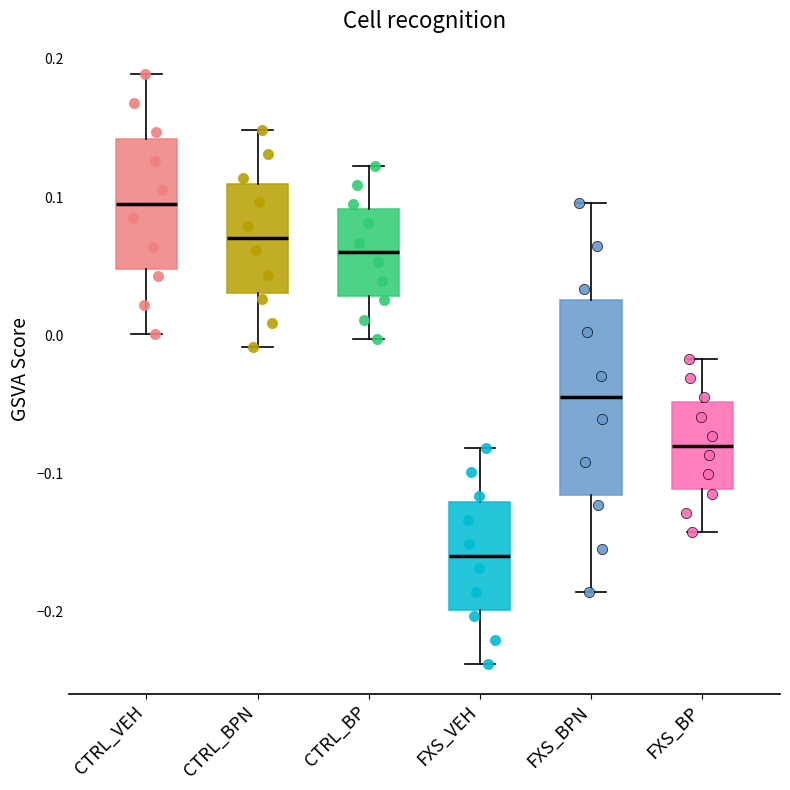

Which box's median line is the lowest?

FXS_VEH